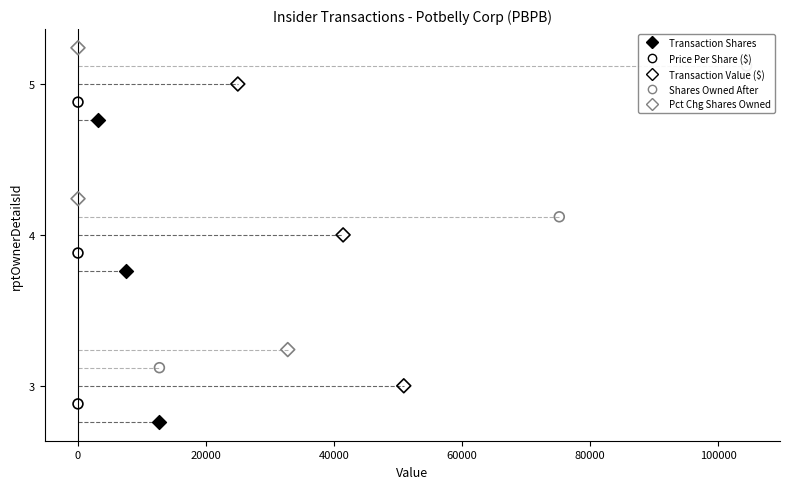

Which series reaches the maximum Y coordinate?

Pct Chg Shares Owned